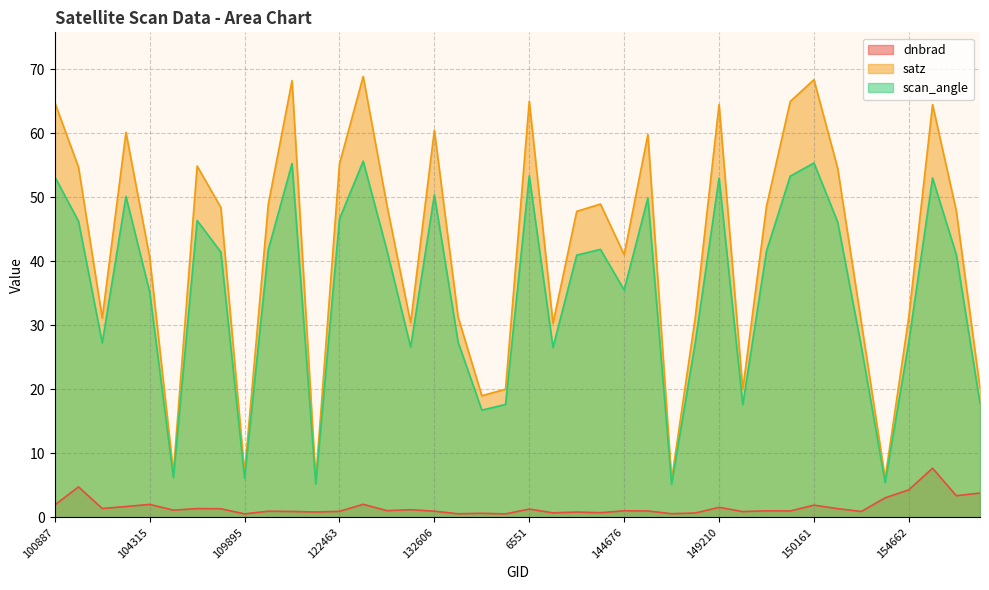

What is the label of the 12th point from the right?

149210